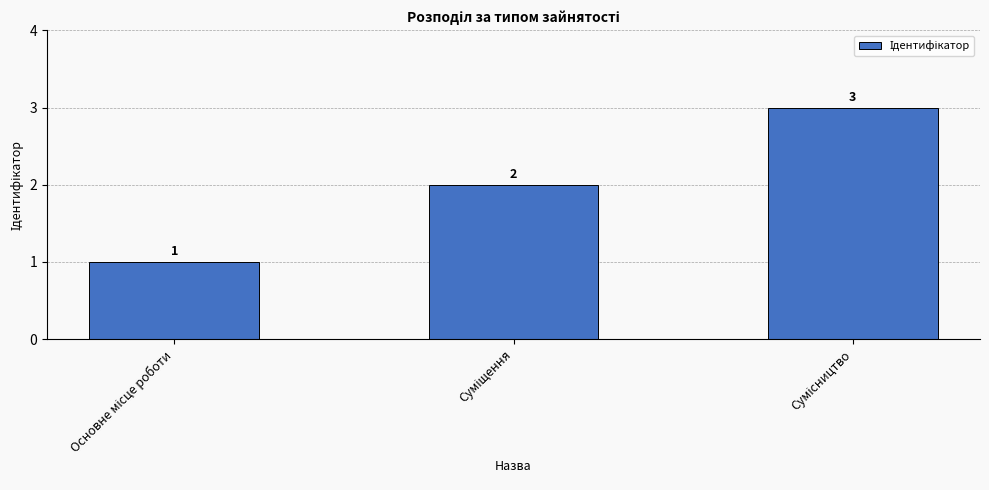

Count the values in the range 1 to 3.

3